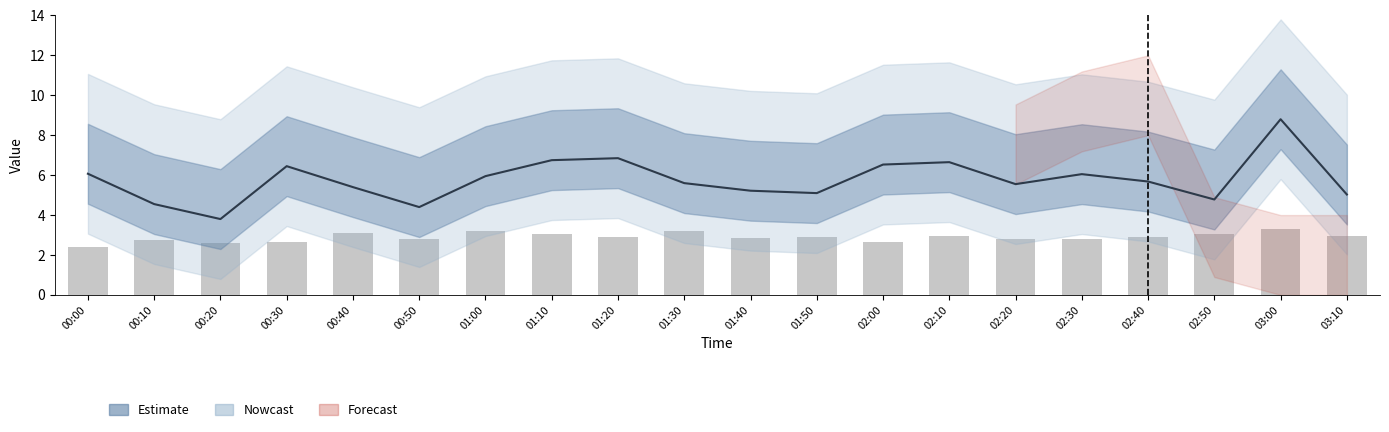

What is the difference between the highest and lowest values at 01:20?

4.0